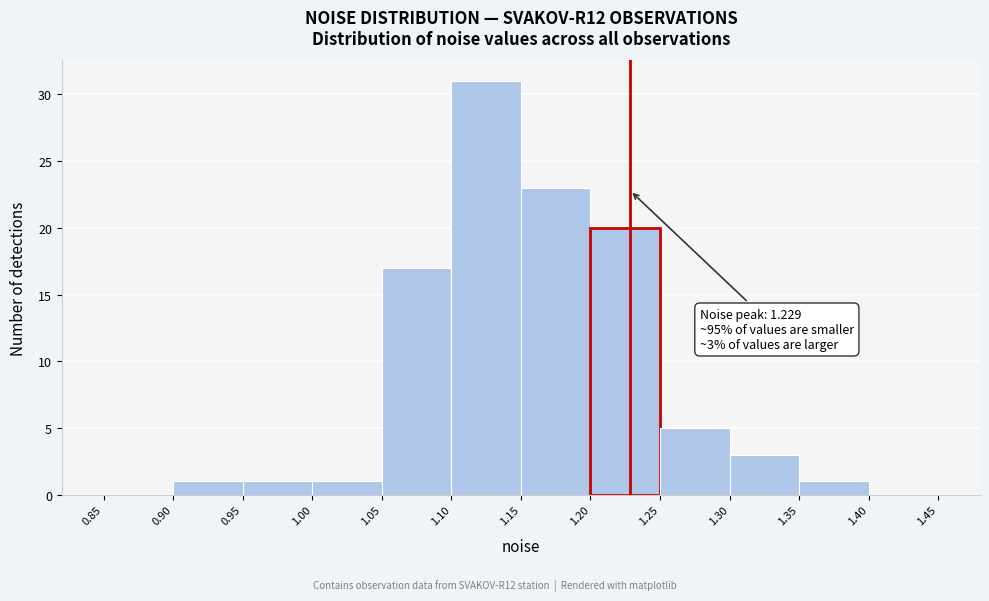

Over which range of the x-axis is the bar tallest?

1.10 to 1.15